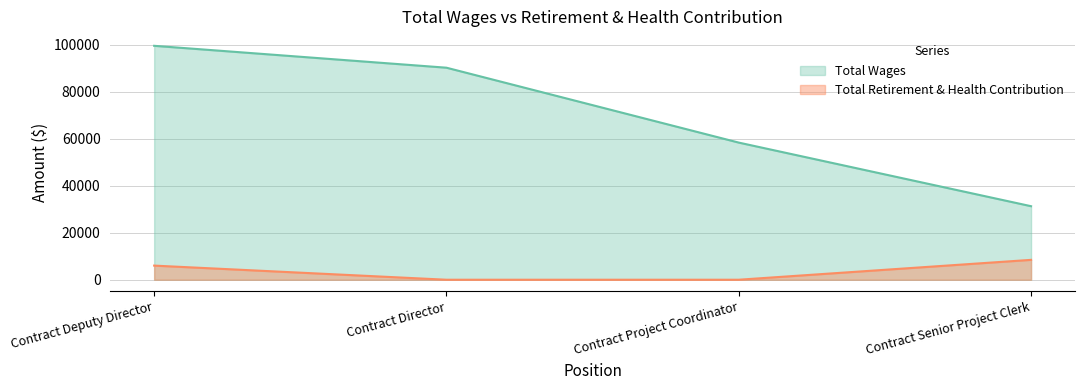

What is the difference between the second highest and minimum values in the Total Retirement & Health Contribution series?

6015.8